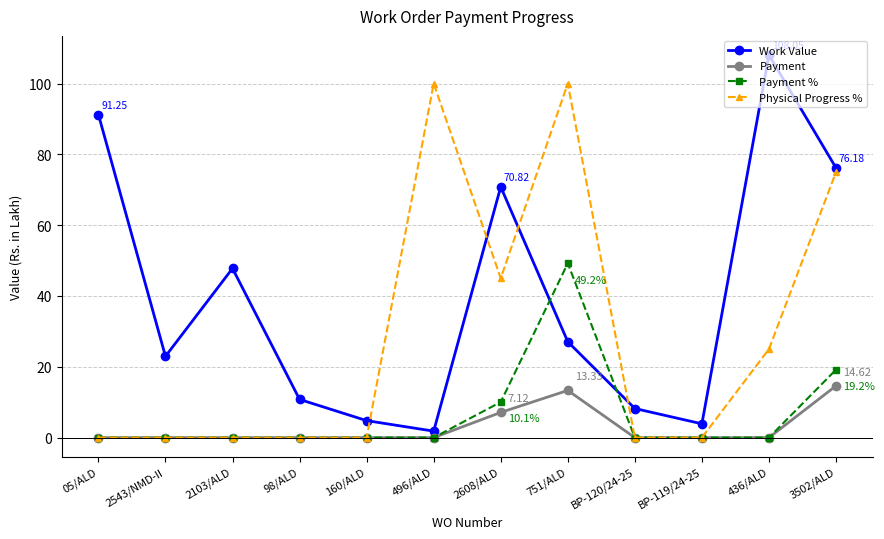

What is the spread (max minus min) of values at 2608/ALD?

63.7